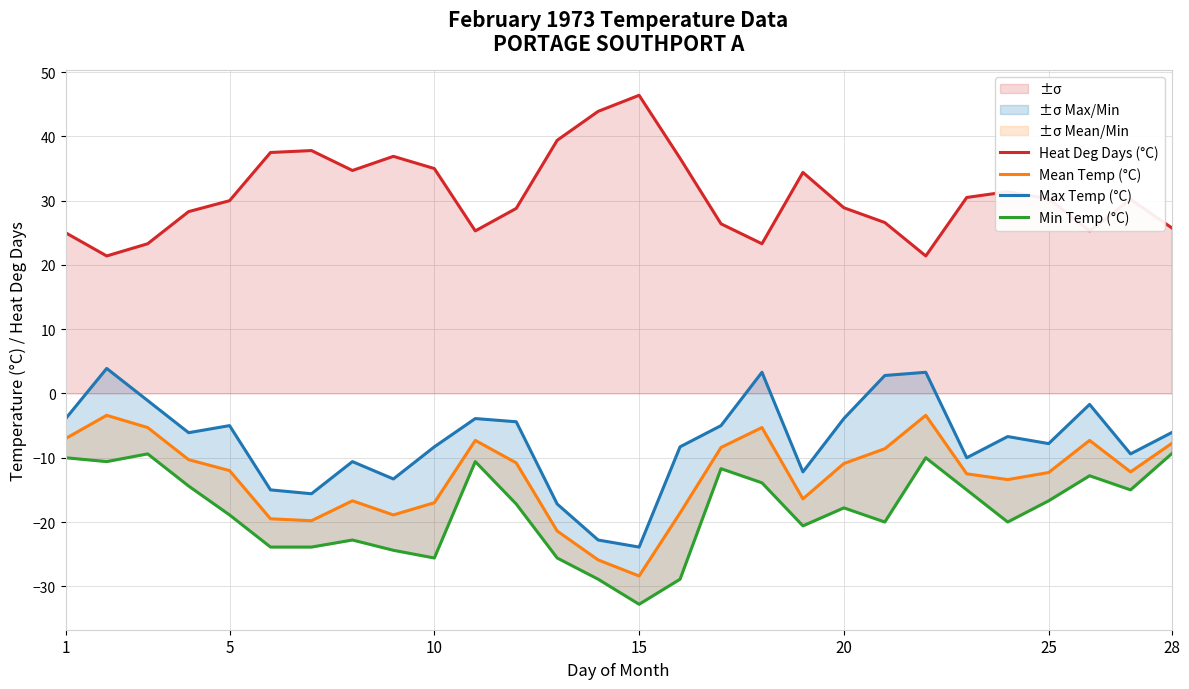

How many data points in Heat Deg Days (°C) are above 30?

14